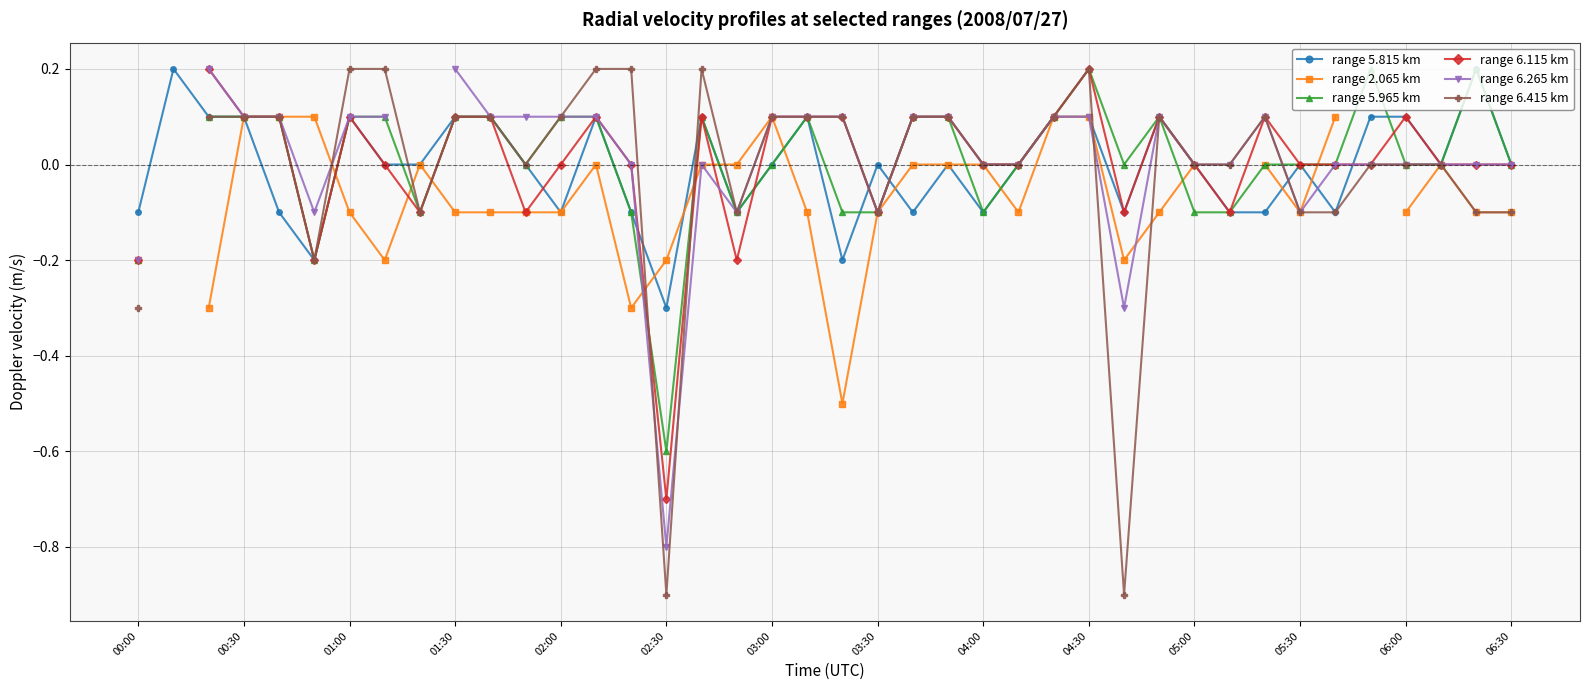

What is the minimum value for range 5.815 km?

-0.3